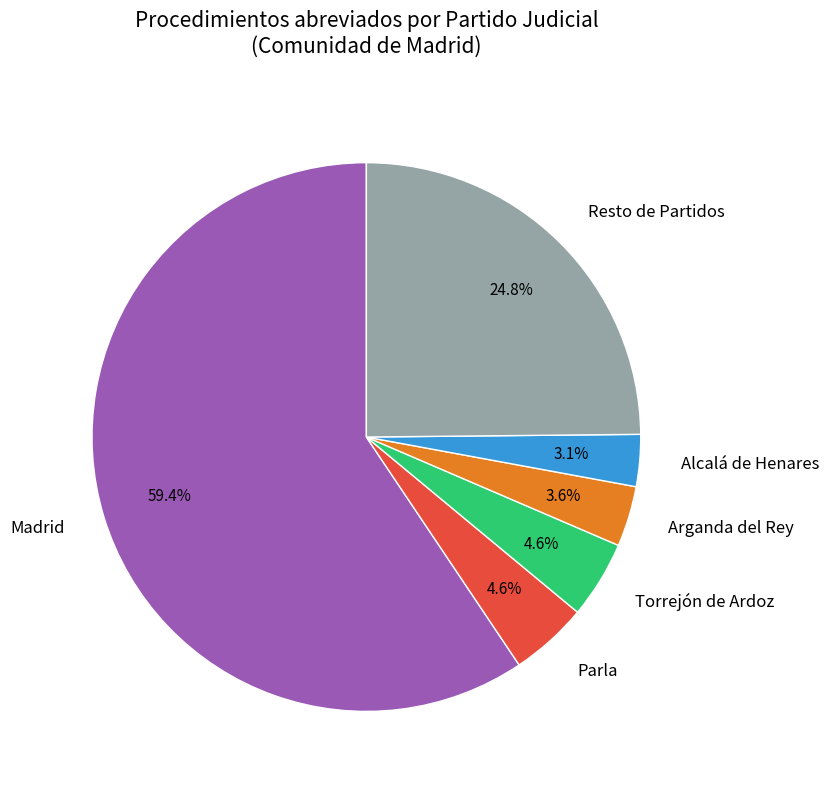

Is there any slice that represents more than half of the pie?

Yes